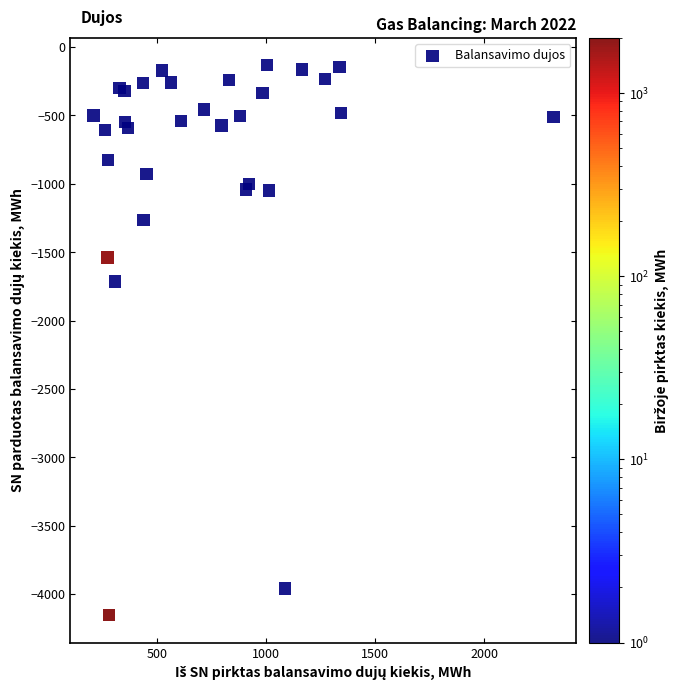

What Y value in the scatter plot is closest to -2143?

-1712.6